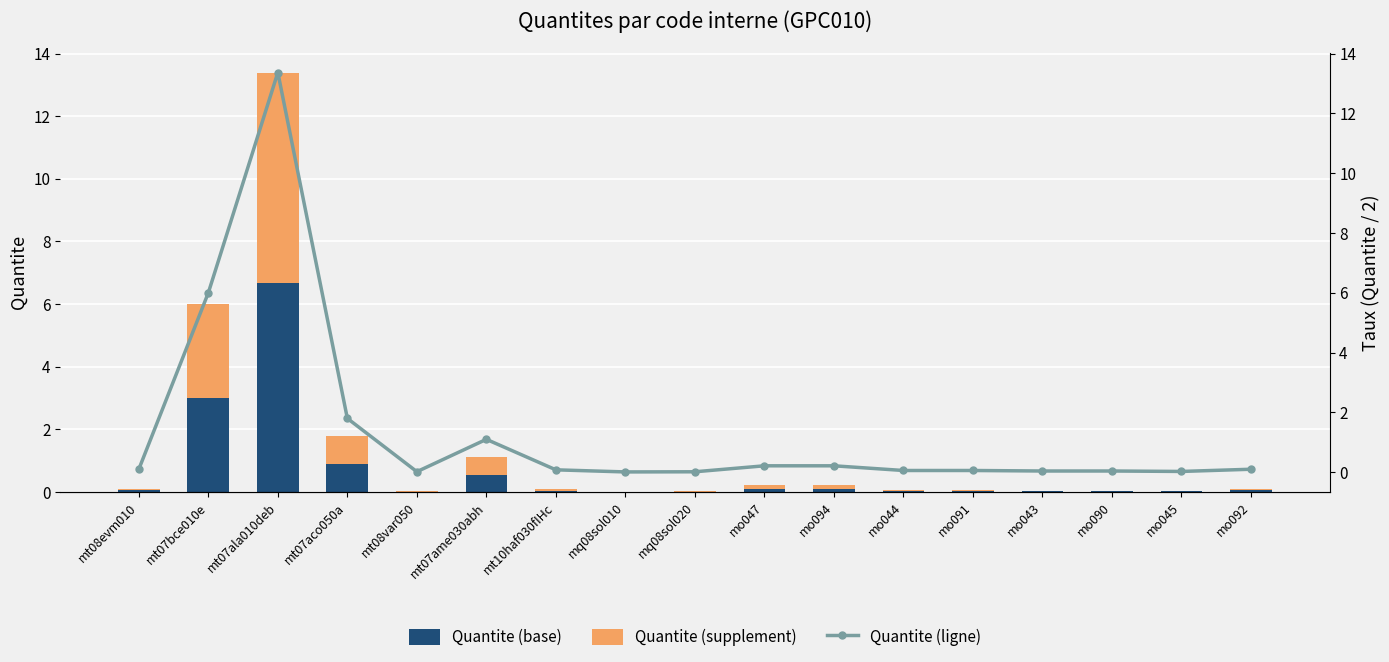

Is it true that Quantite (base) equals 4.0 at mt07bce010e?

False